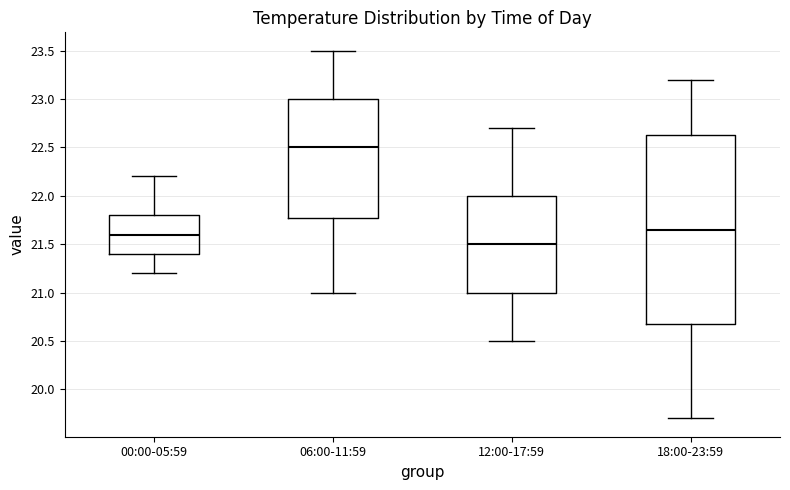

Where is the lower edge of the box for 12:00-17:59 on the y-axis? The values are not printed on the chart, so give them approximately, as read against the axis.

21.00